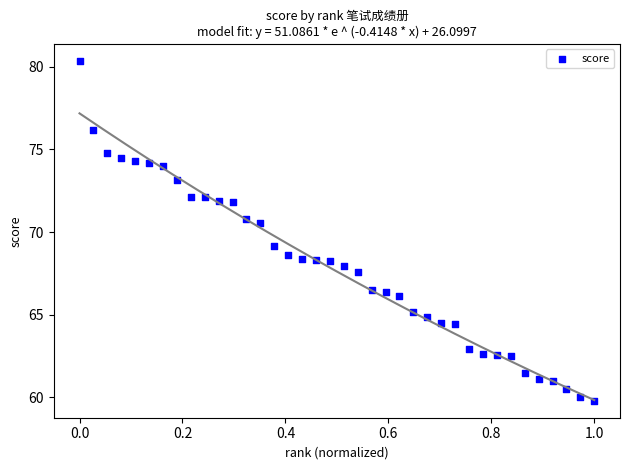

What is the range of X values (max minus min)?

1.0